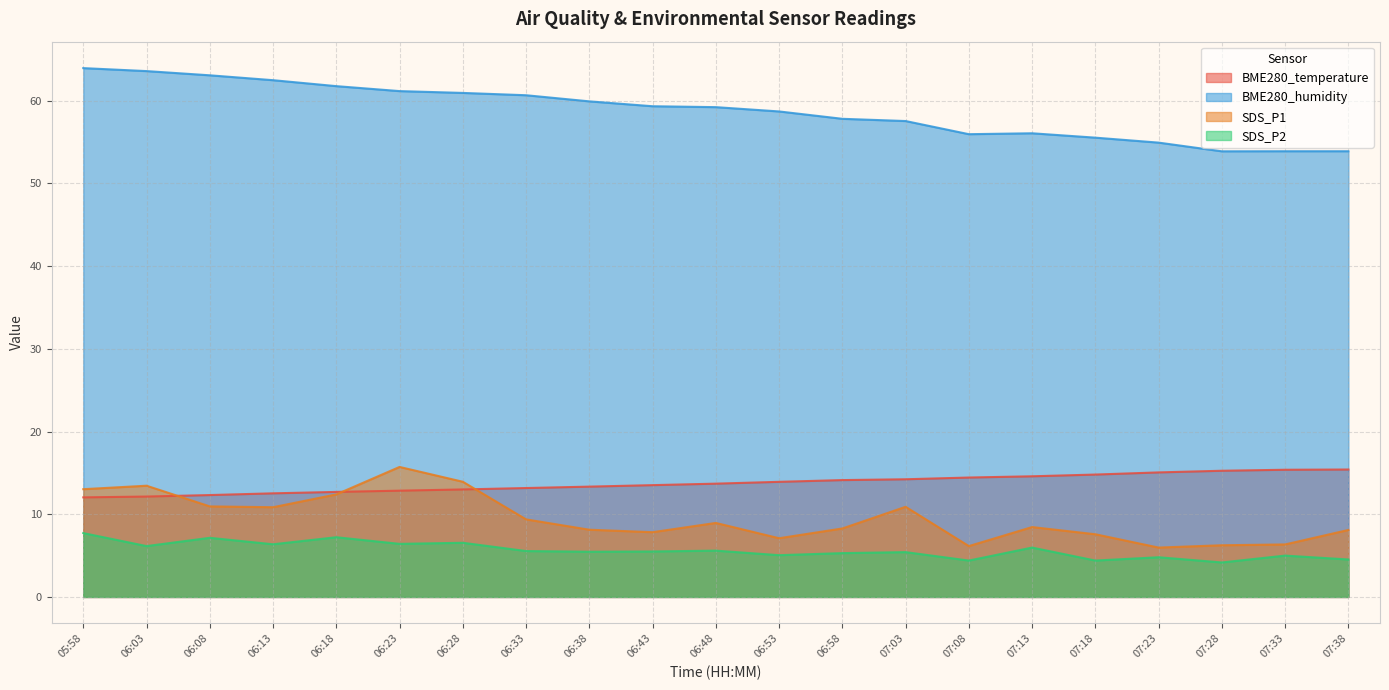

What is the maximum value shown in the chart?

64.0